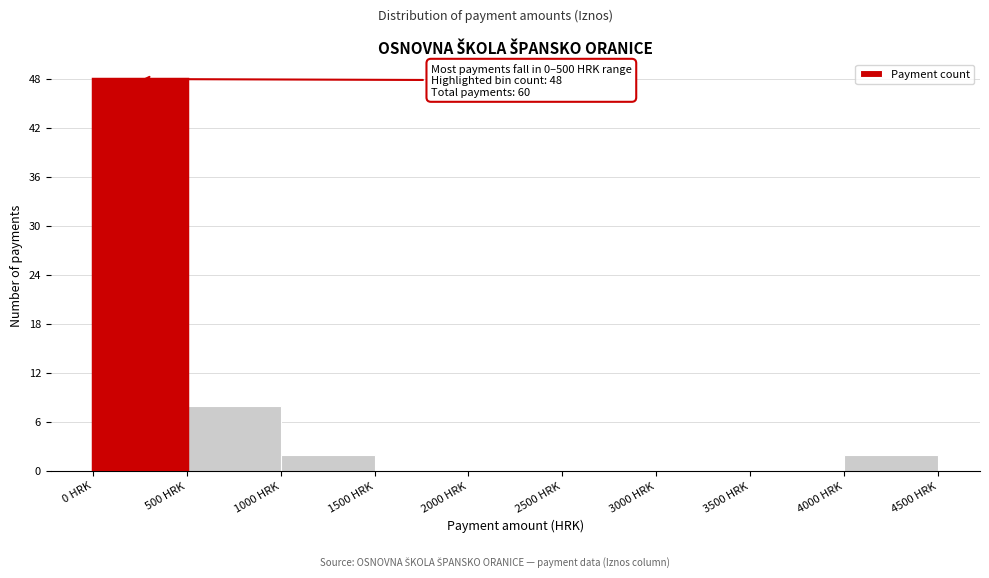

Over which range of the x-axis is the bar tallest?

0 to 500